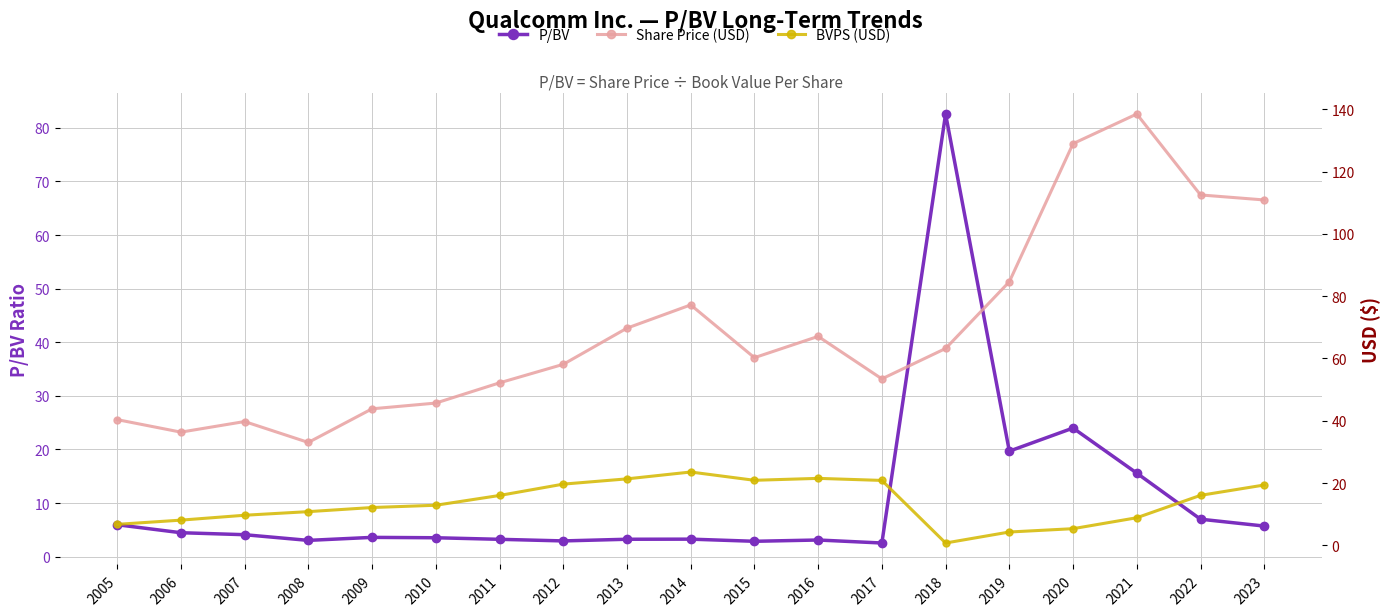

At which label is Share Price closest to 85?

2019